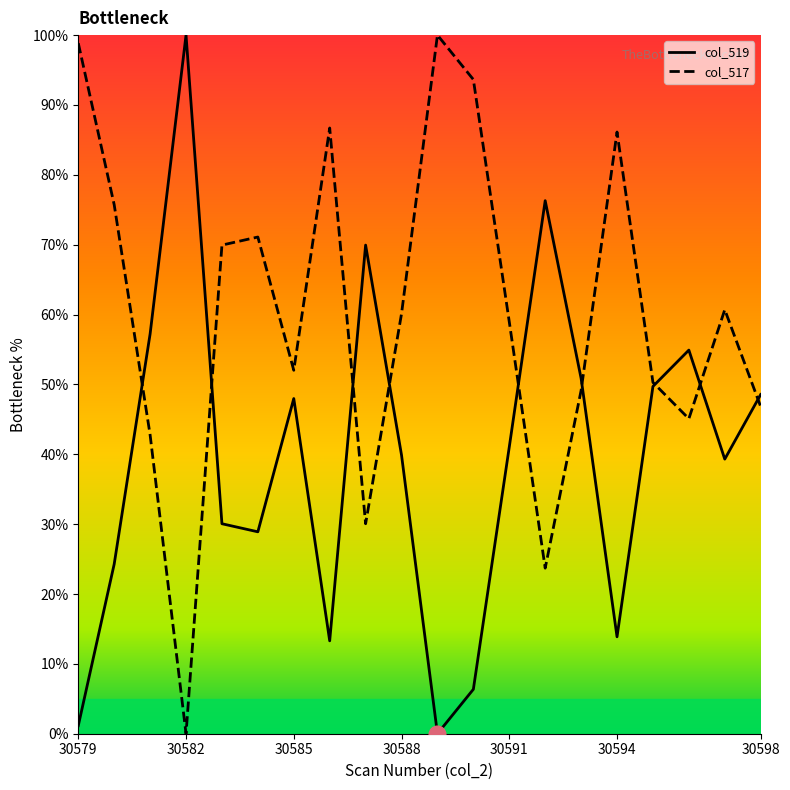

At how many categories does at least one series exceed 89?

4